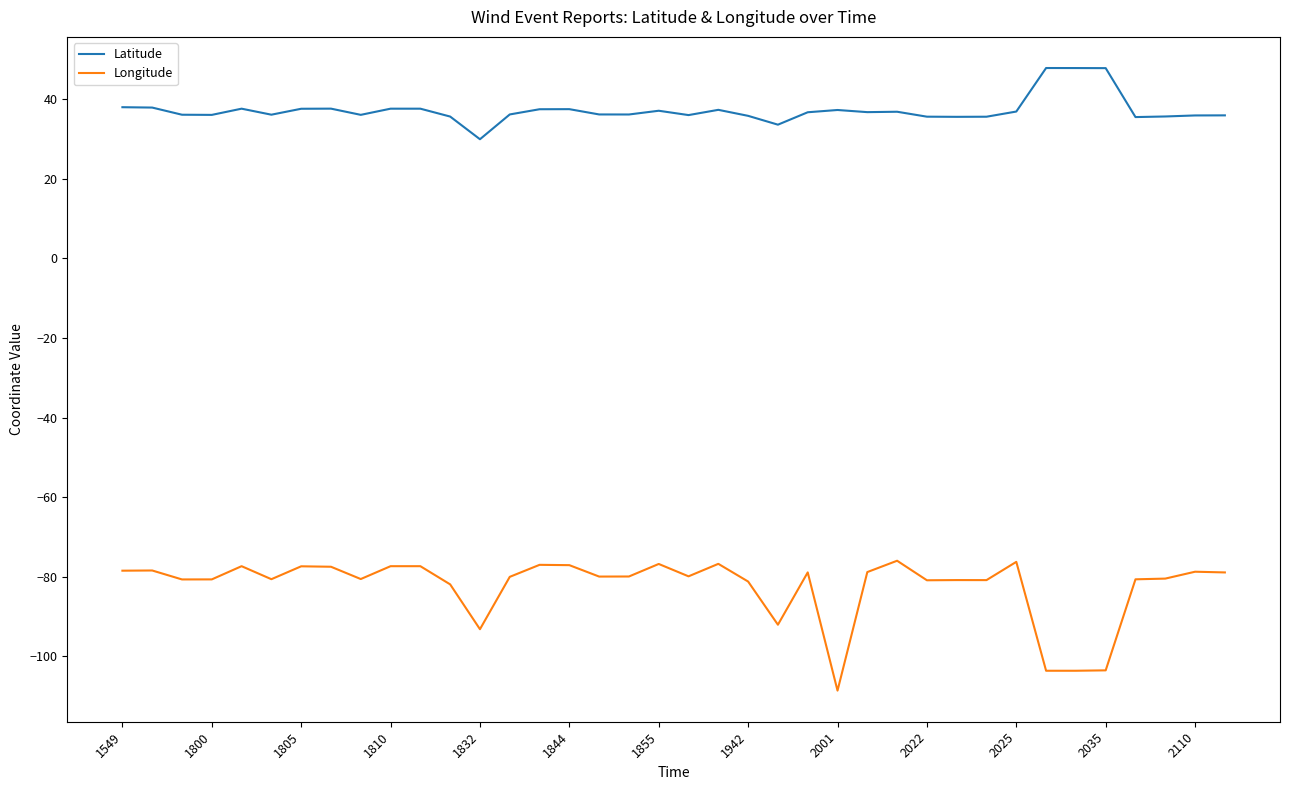

True or false: Longitude and Latitude cross at least once.

False